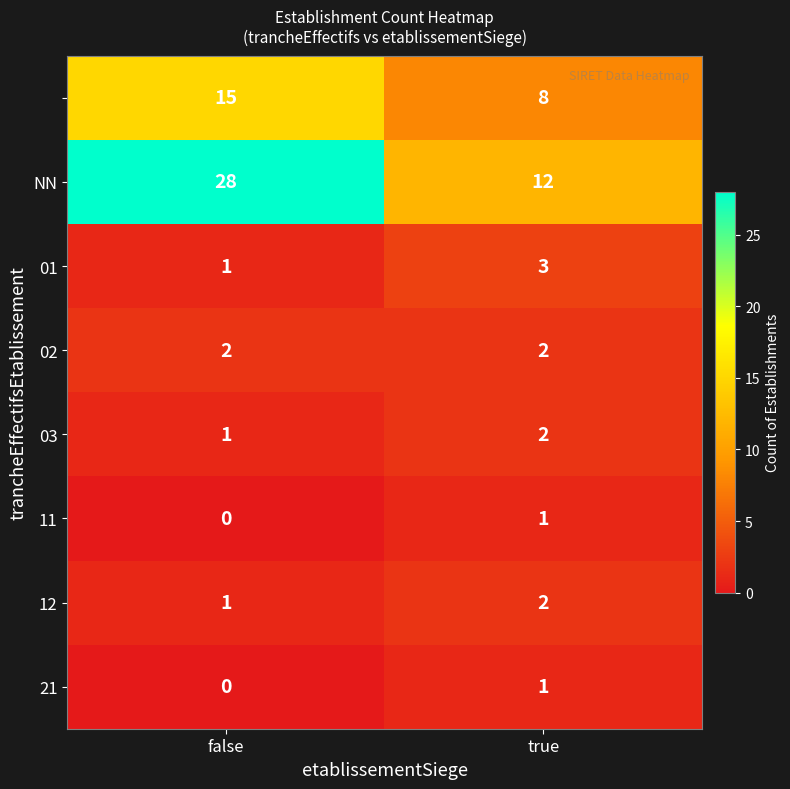

Which label corresponds to the smallest value in the chart?

false